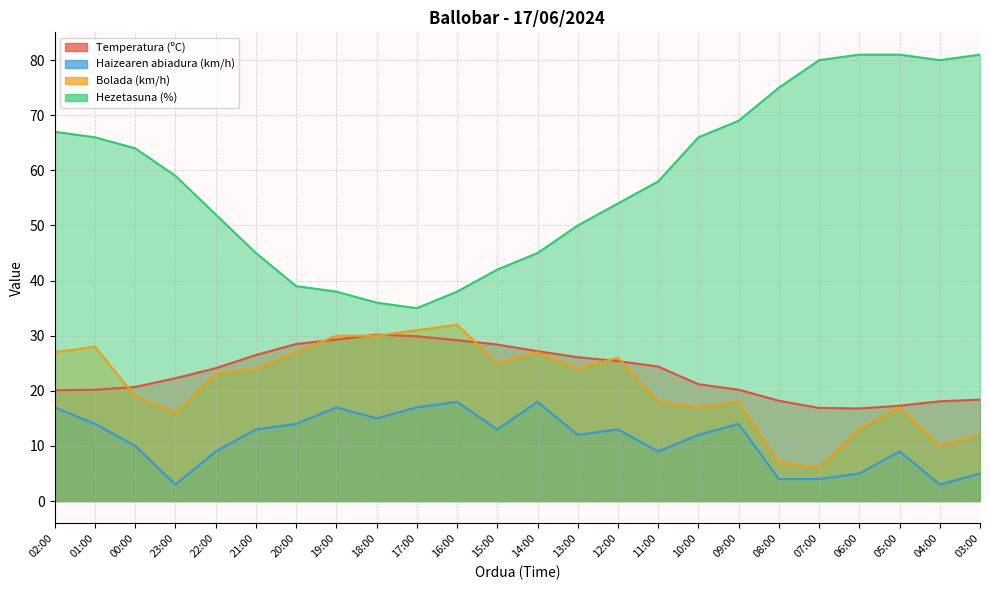

True or false: Bolada (km/h) has a value of 19.0 at 00:00.

True